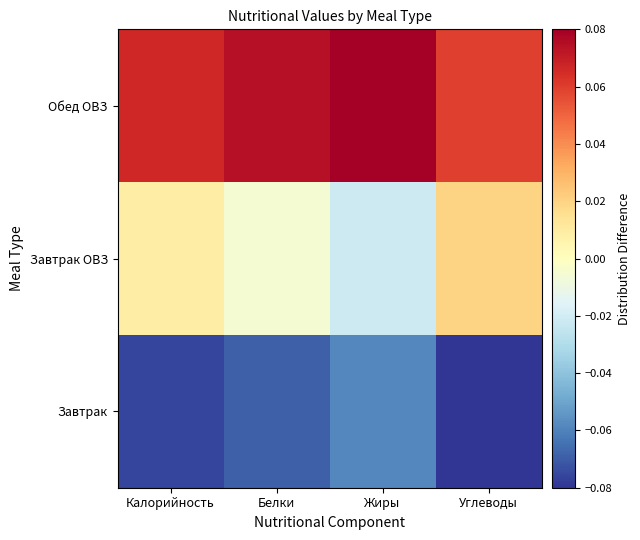

Rank the series by their average value, from lowest to highest.

Завтрак, Завтрак ОВЗ, Обед ОВЗ